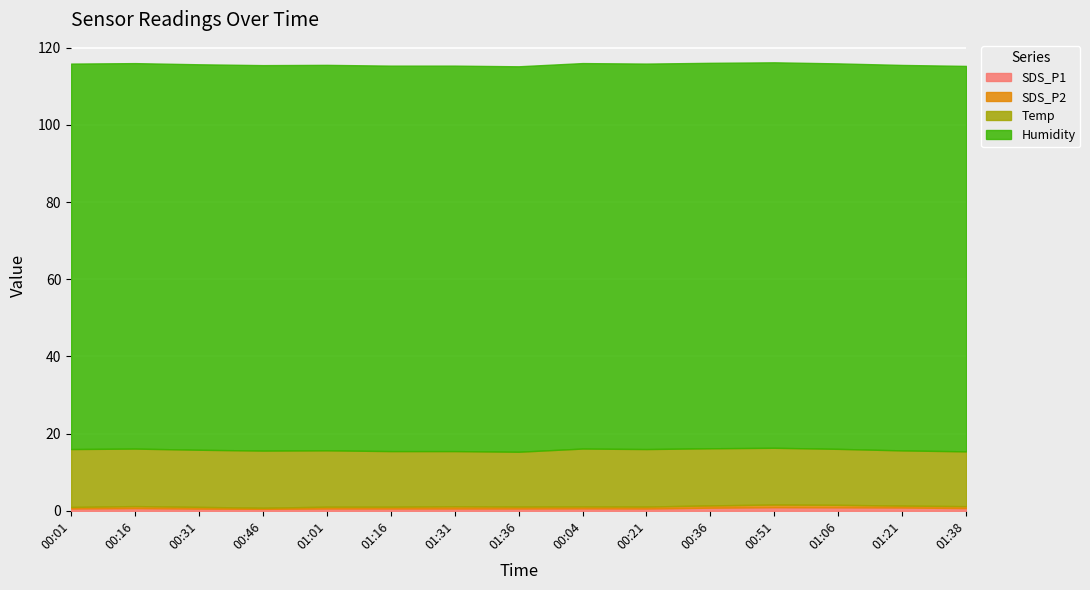

What is the sum of the SDS_P1 values at 01:36 and 00:46?

1.1